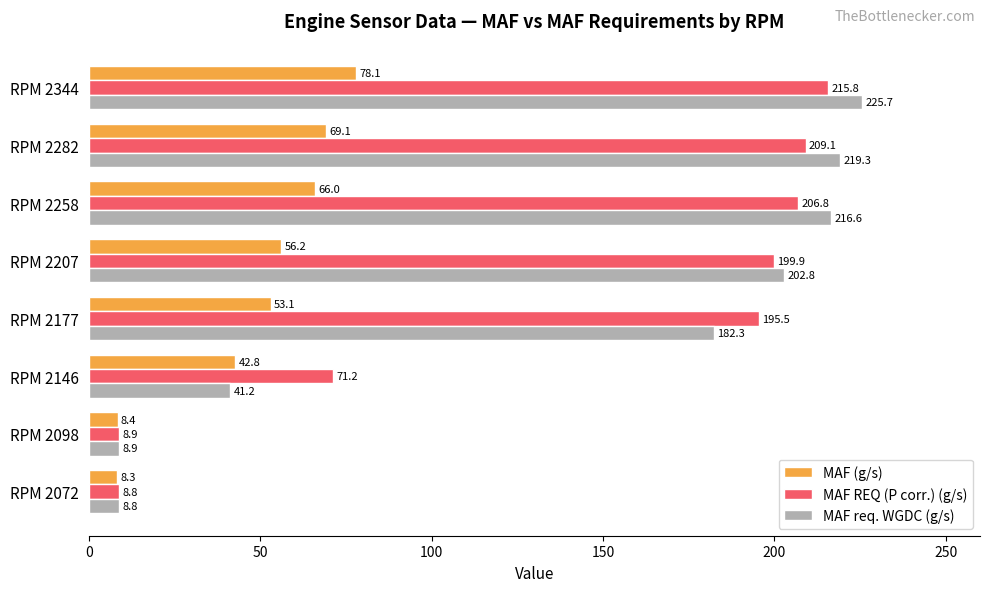

What are all the series names shown in the legend?

MAF (g/s), MAF REQ (P corr.) (g/s), MAF req. WGDC (g/s)